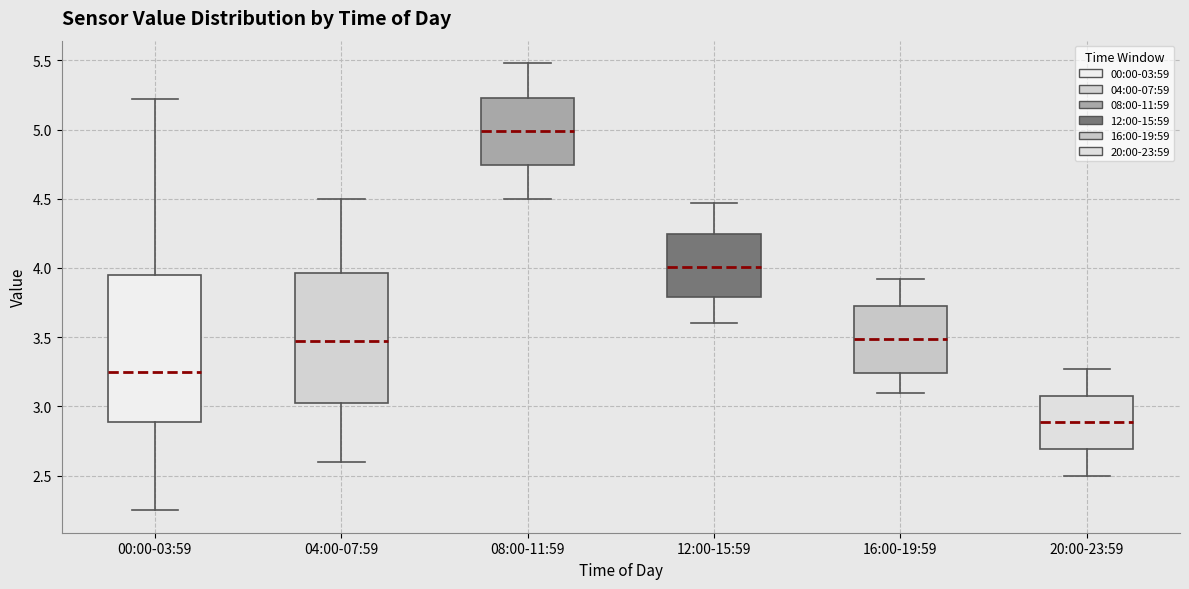

Where does the lower whisker of the box for 08:00-11:59 end on the y-axis? The values are not printed on the chart, so give them approximately, as read against the axis.

4.50